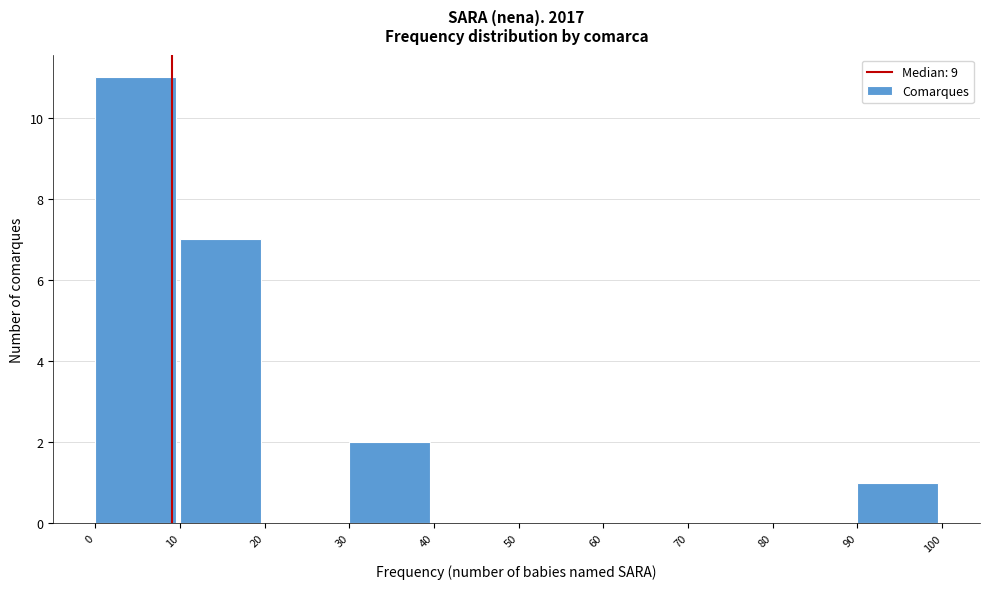

What is the height of the bar covering 90 to 100 on the x-axis? The values are not printed on the chart, so give them approximately, as read against the axis.

1